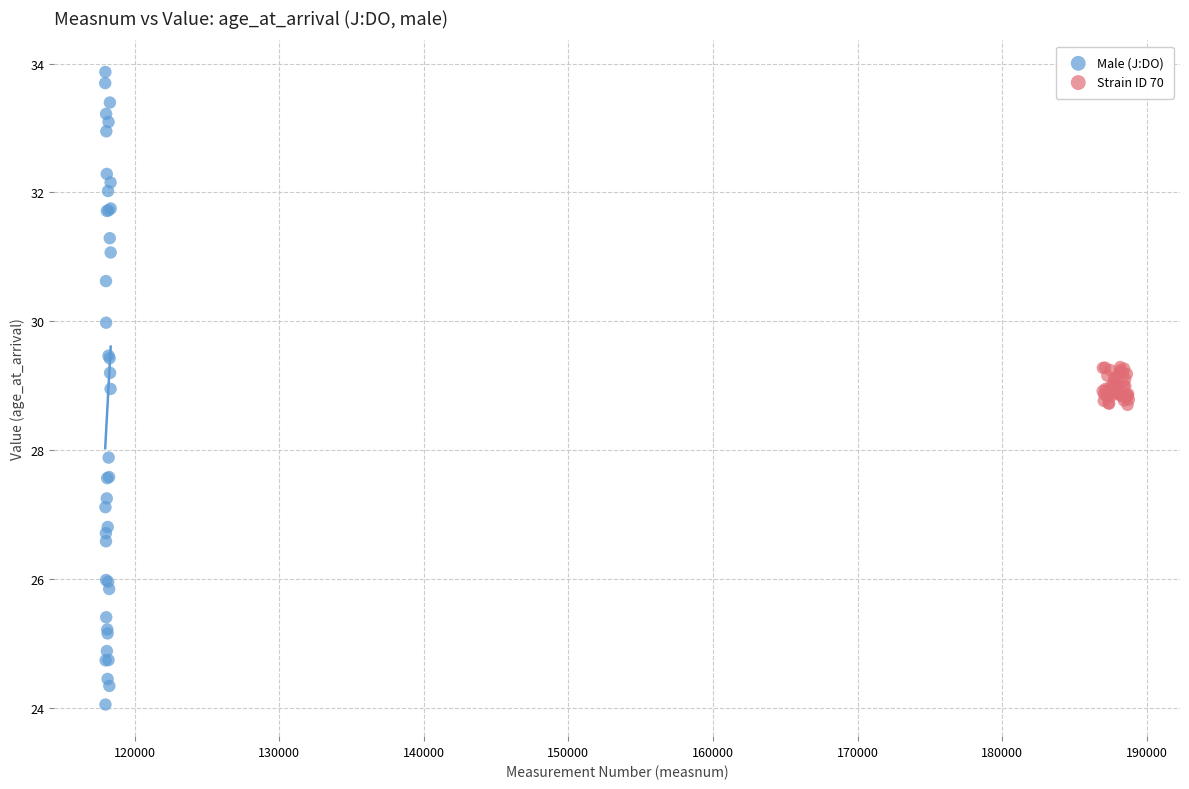

Which series reaches the minimum Y coordinate?

Male (J:DO)